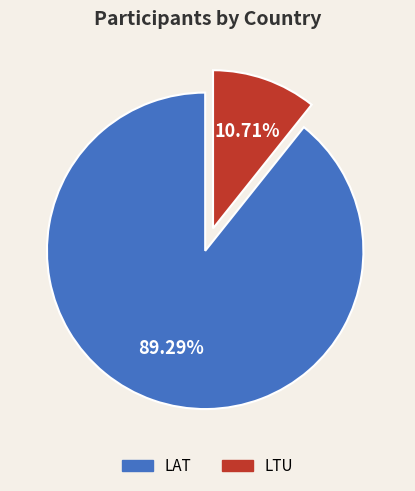

What is the ratio of the value at LTU to the value at LAT?

0.1